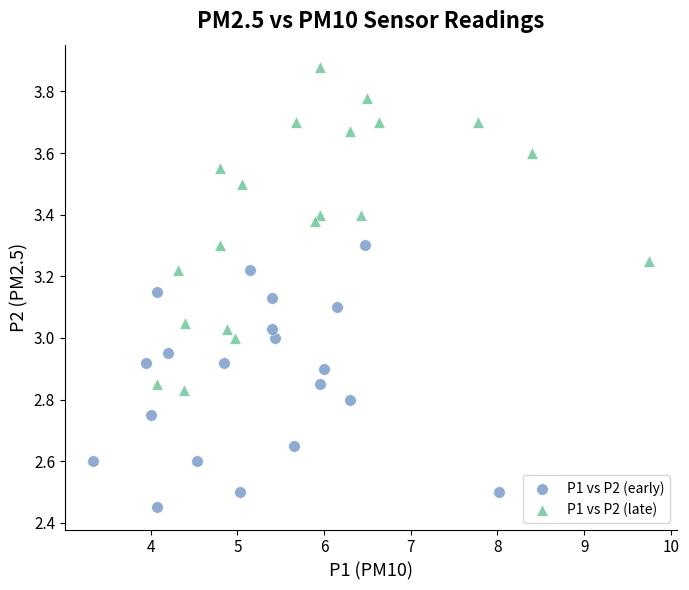

Which series has the largest Y range (max minus min)?

P1 vs P2 (late)